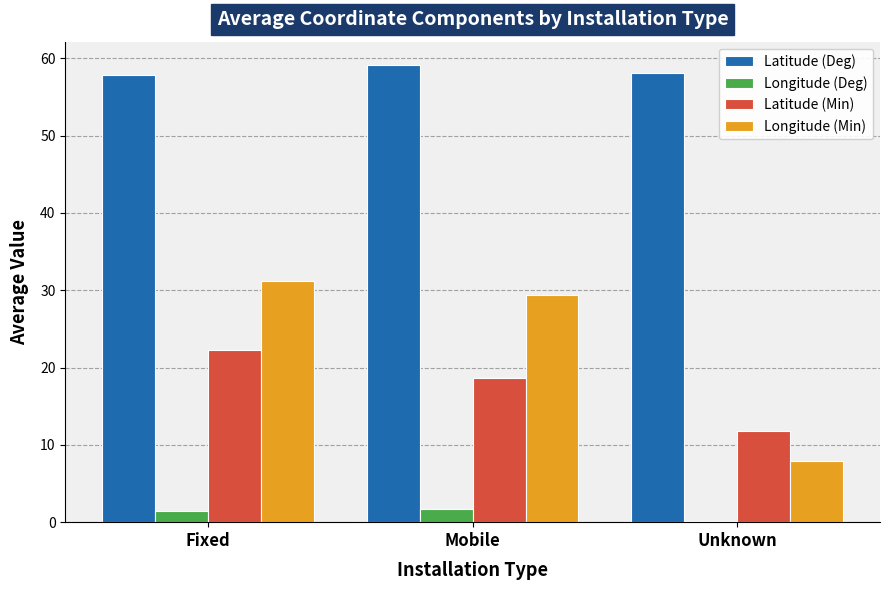

Which series changed the most between Fixed and Unknown?

Longitude (Min)